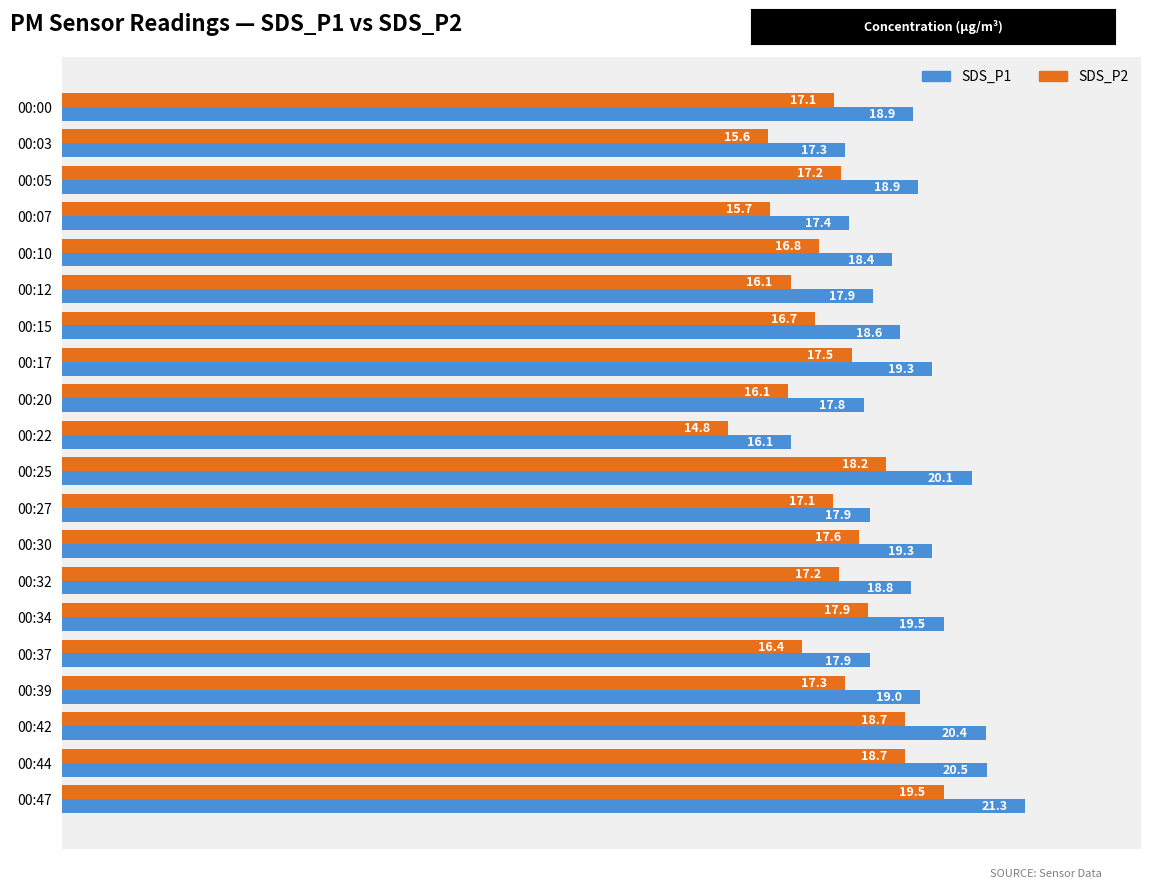

Rank the series by their maximum value, from lowest to highest.

SDS_P2, SDS_P1